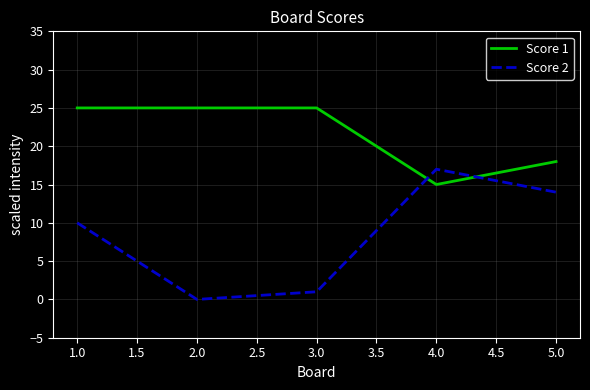

List the labels in order of Score 2 value, smallest first.

2.0, 3.0, 1.0, 5.0, 4.0